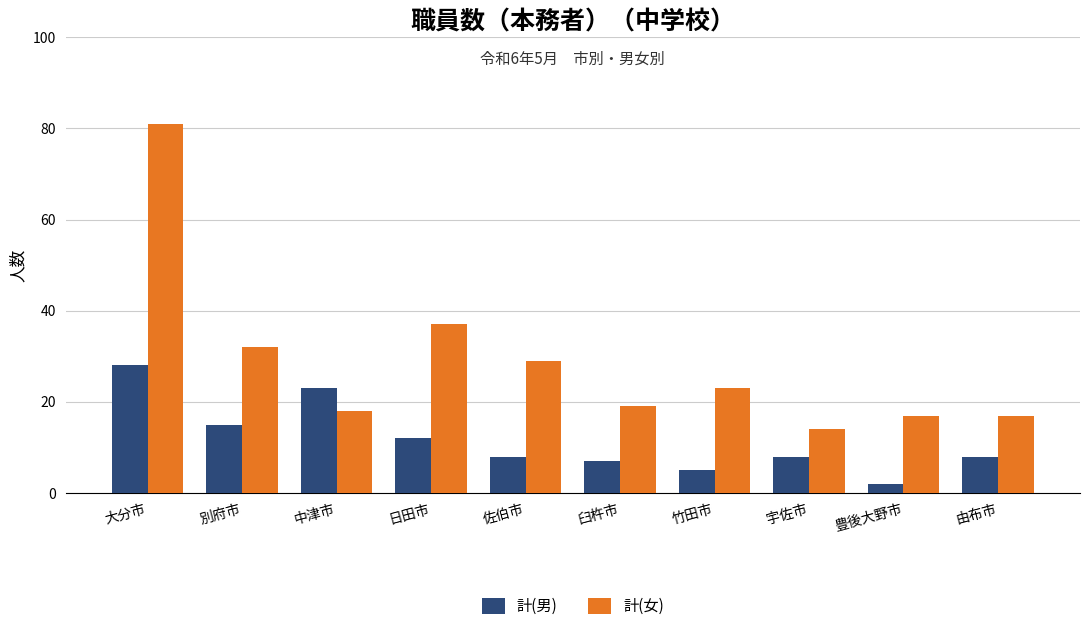

At which label is 計(男) closest to 15?

別府市